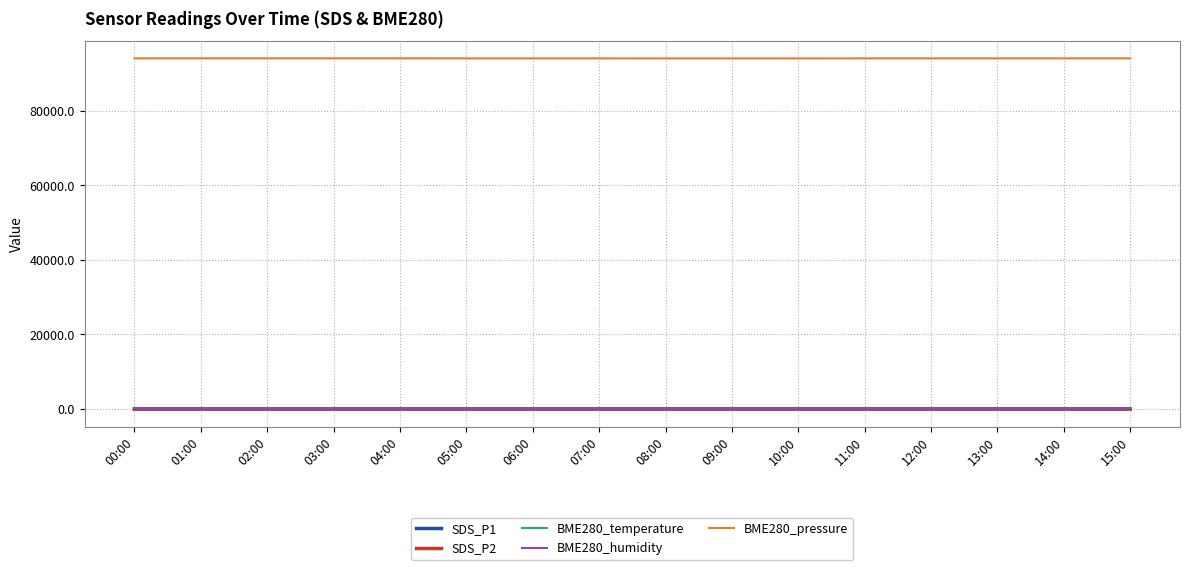

Which series has the largest total across all categories?

BME280_pressure